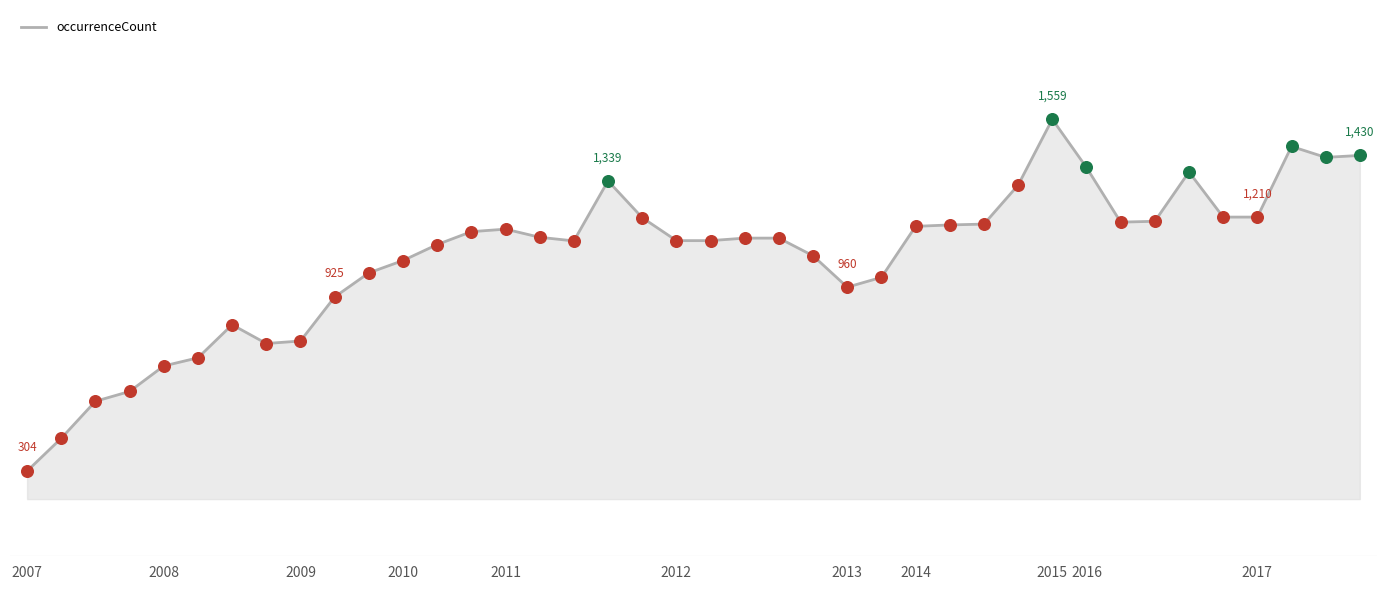

Does the chart have visible grid lines?

No